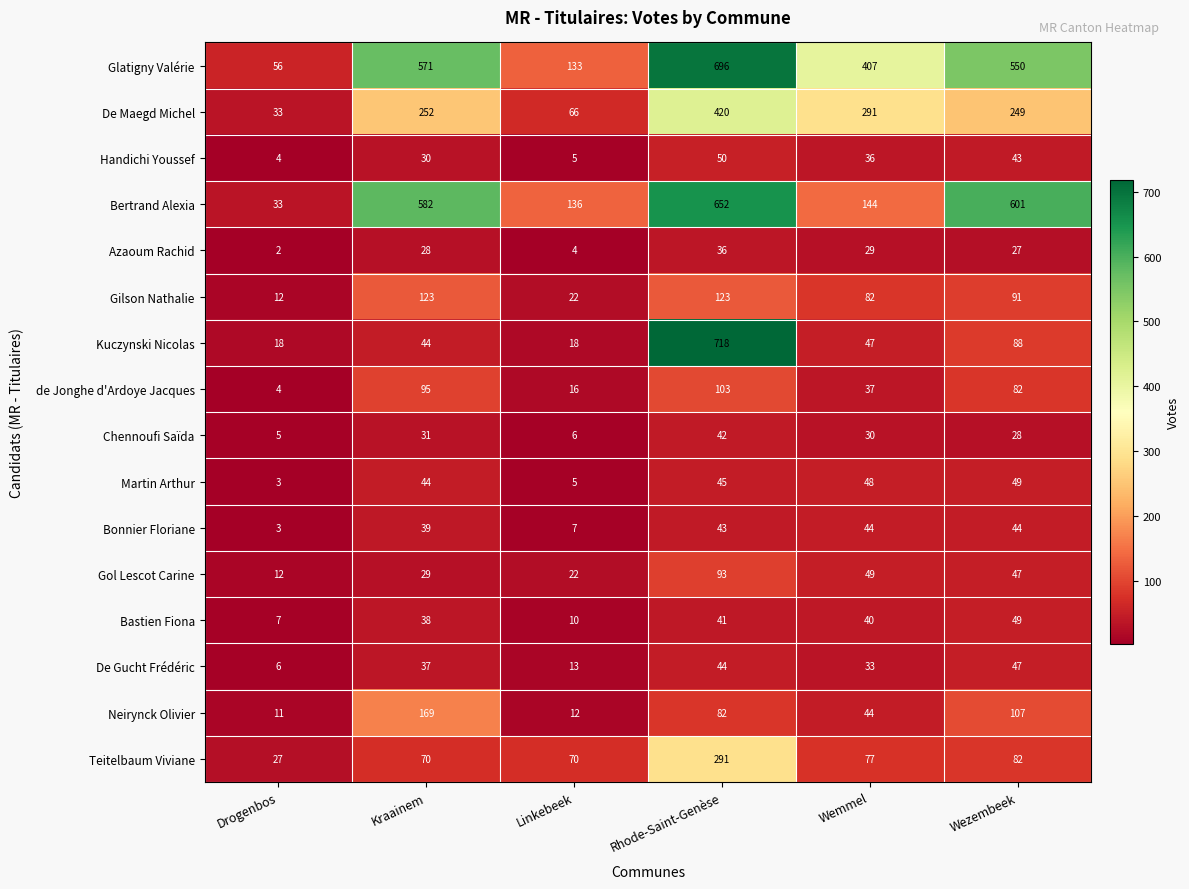

Which series has the largest total across all categories?

Glatigny Valérie